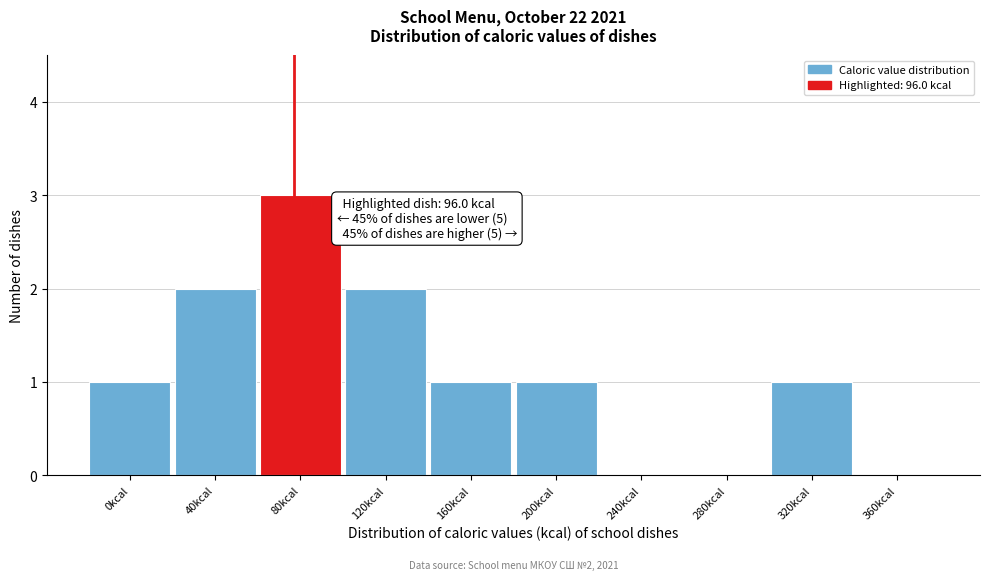

Reading right to left, what are all the values shown in this chart?

360kcal=0	320kcal=1	280kcal=0	240kcal=0	200kcal=1	160kcal=1	120kcal=2	80kcal=3	40kcal=2	0kcal=1